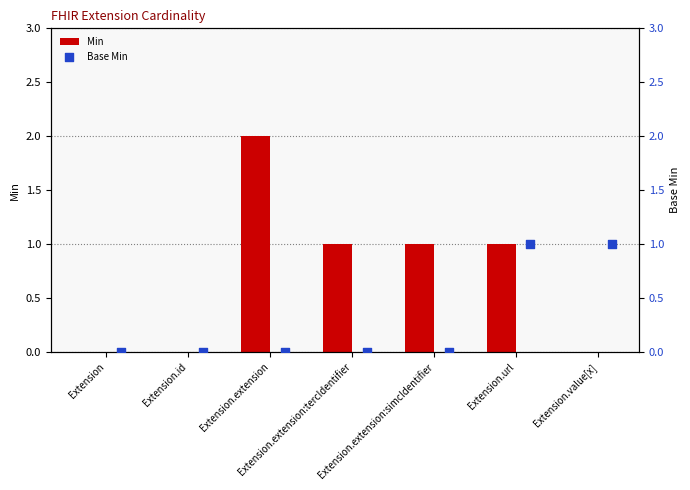

At how many categories does at least one series exceed 0?

5